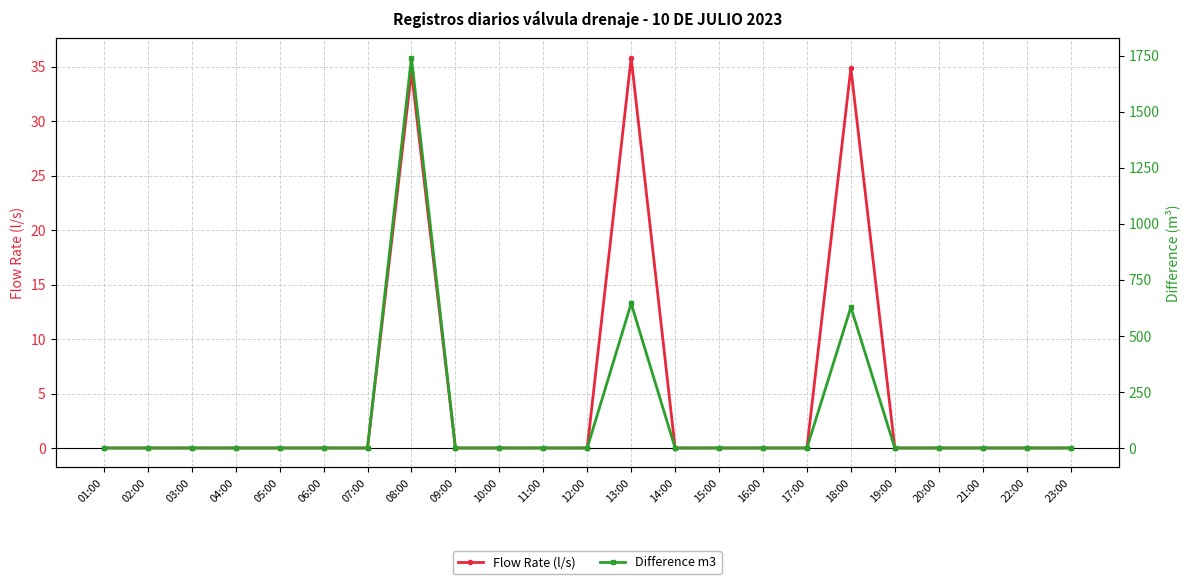

True or false: Difference m3 and Flow Rate (l/s) intersect in this chart.

False